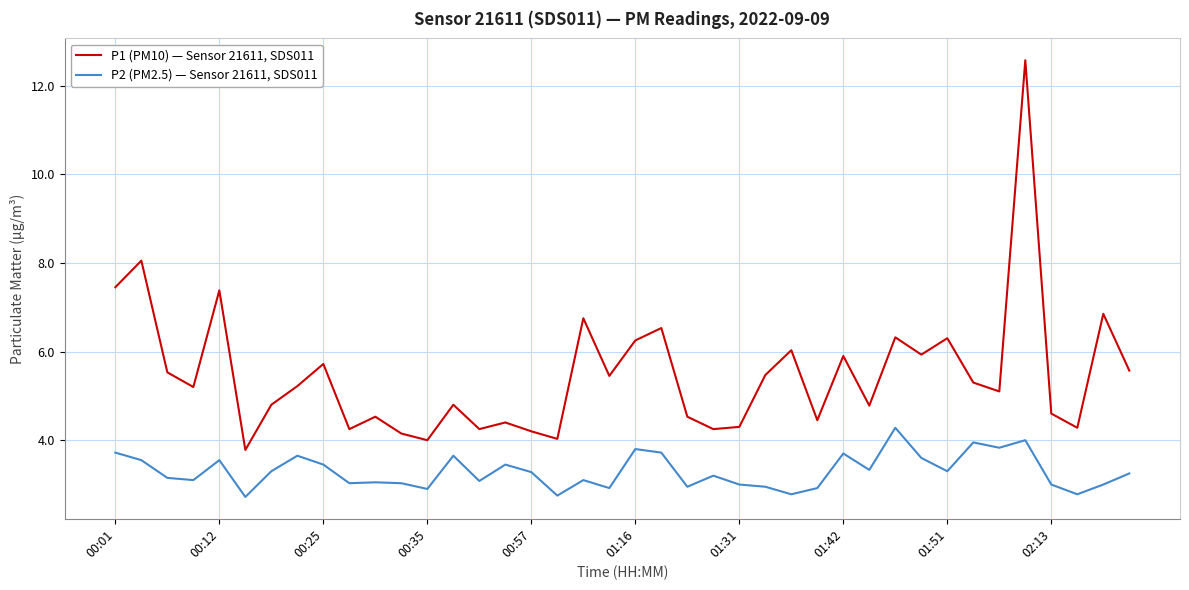

What is the highest value of the P1 (PM10) — Sensor 21611, SDS011 series?

12.6